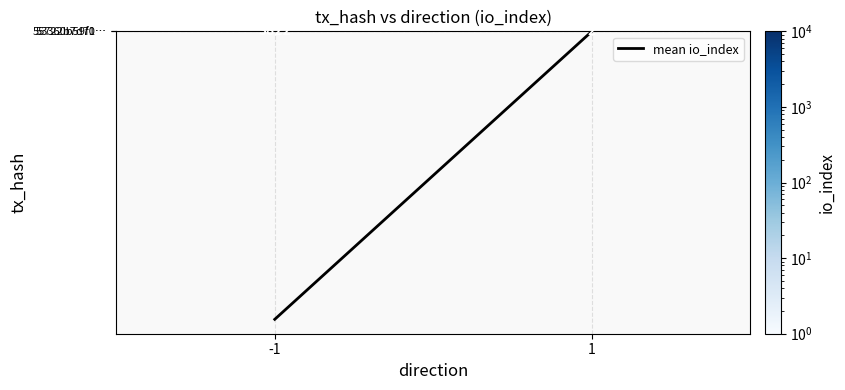

What is the greatest value displayed?

3822.0